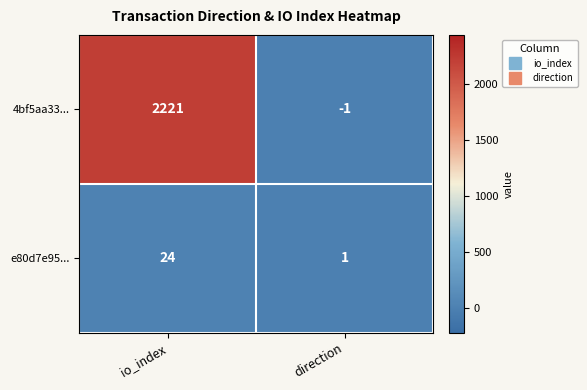

True or false: e80d7e95... has a value of 13 at io_index.

False